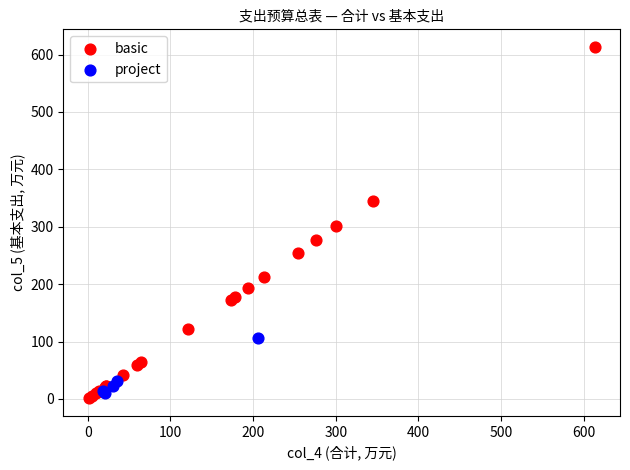

Which series reaches the maximum Y coordinate?

basic